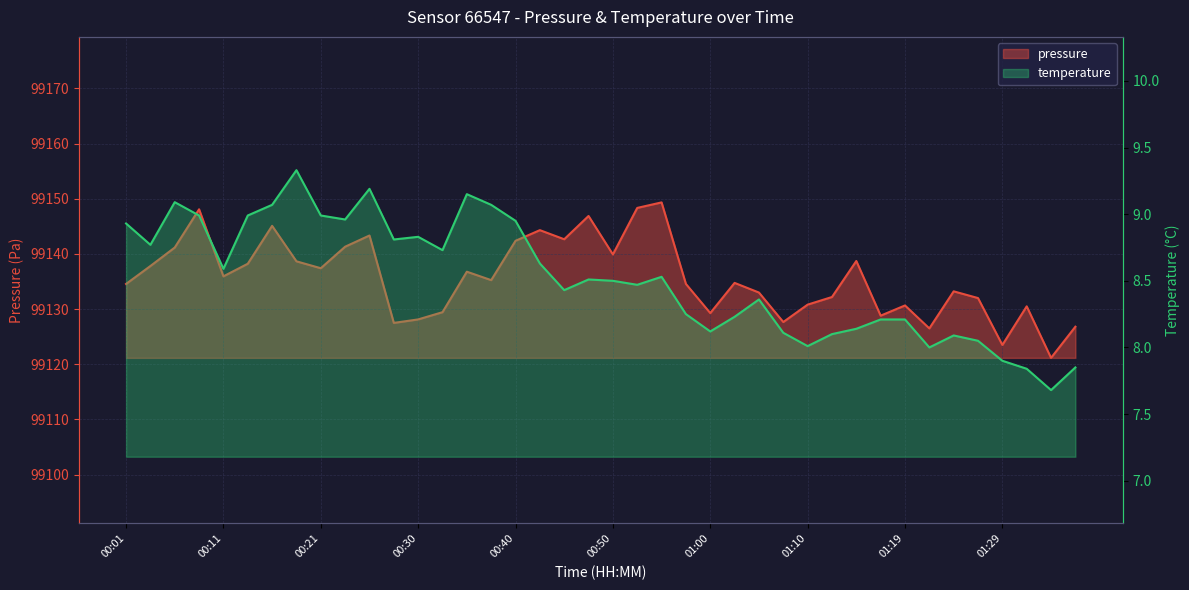

List the series in order of their overall mean, highest first.

pressure, temperature